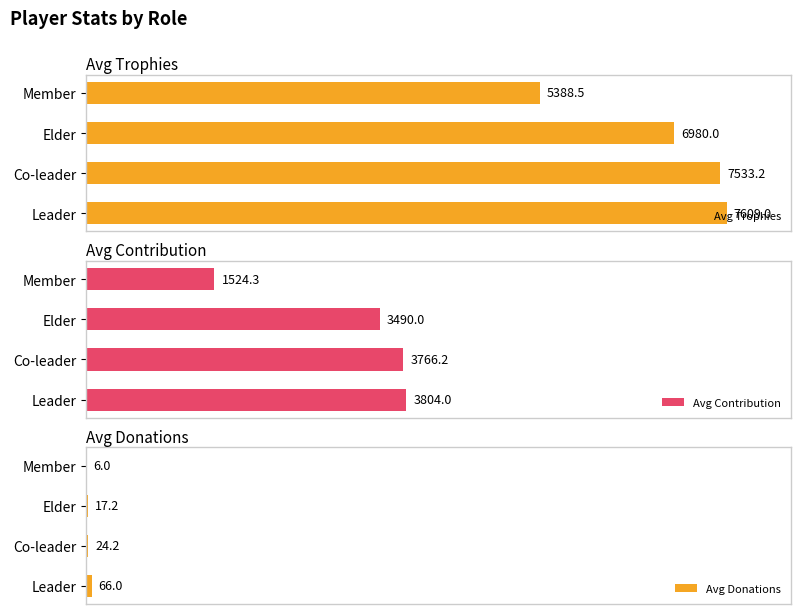

What is the difference between the maximum and minimum values in the Avg Trophies series?

2220.5